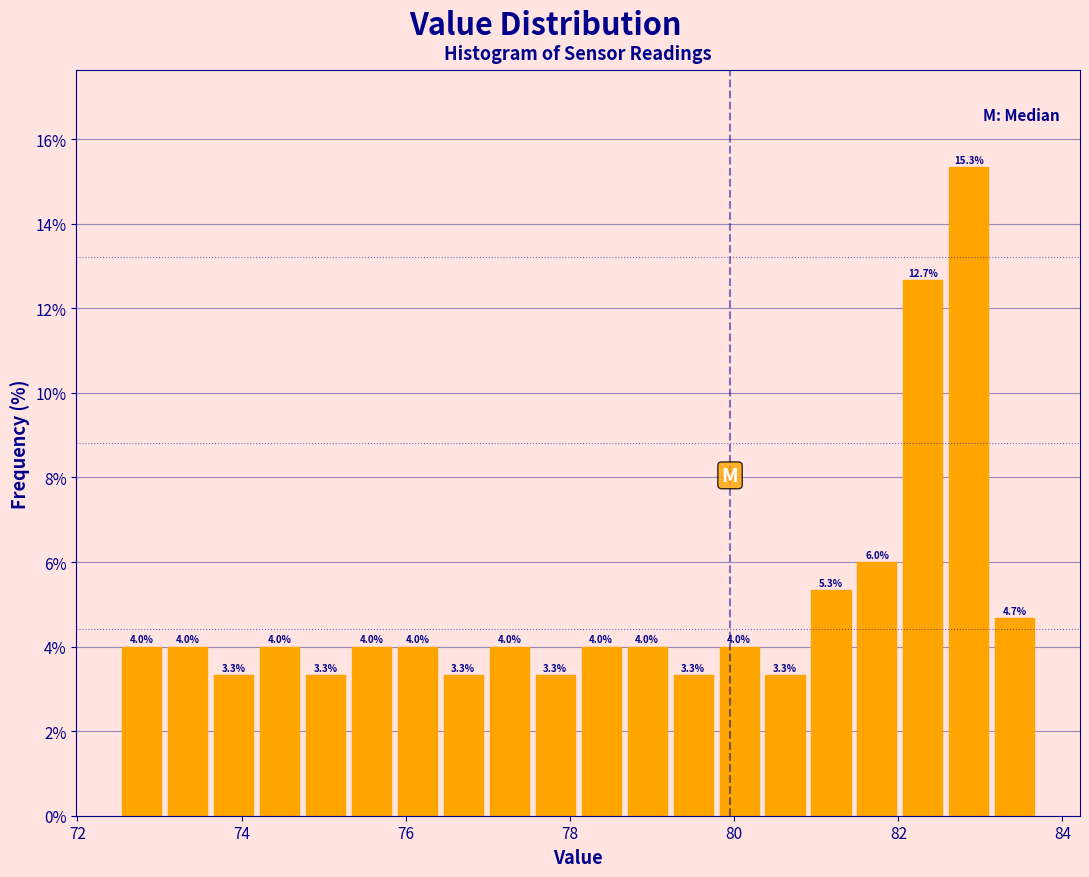

Read against the x-axis, roughly where is the centre of the tallest bar?

82.8